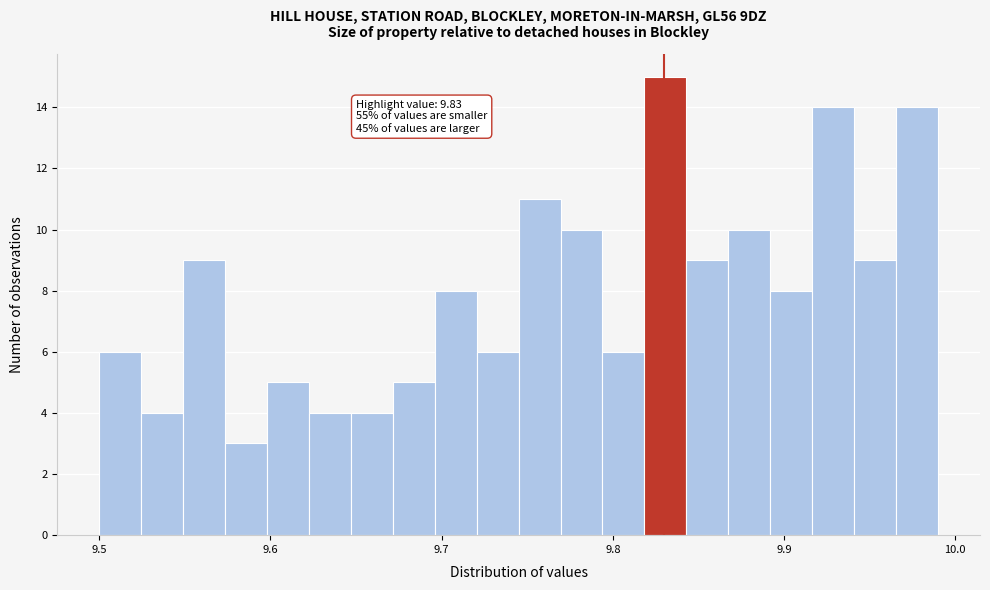

Around what value on the x-axis is the tallest bar? Give the approximate position of its centre, as read against the axis.

9.83